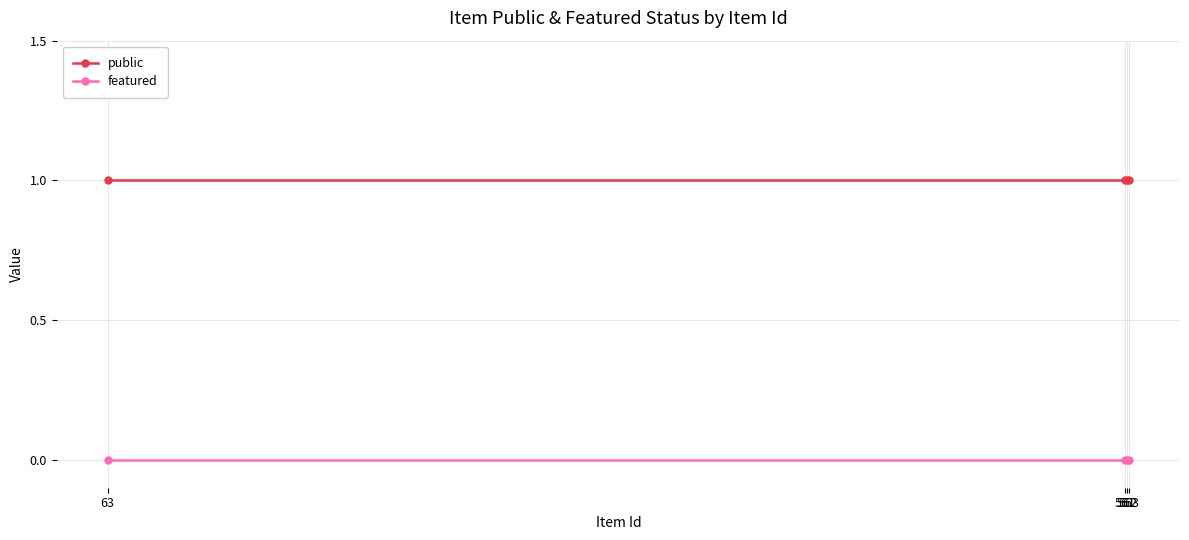

At which category does the chart reach its minimum across all series?

563